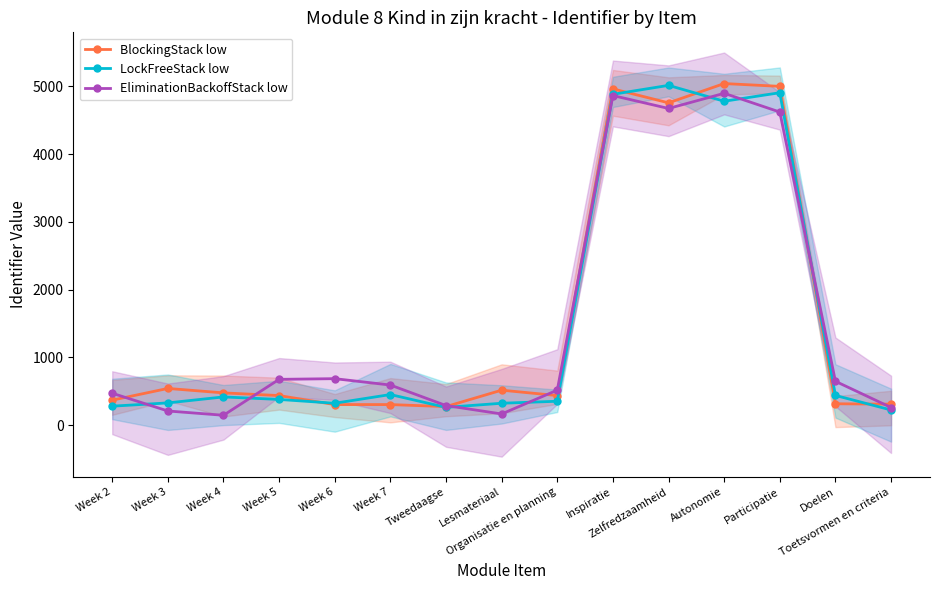

Is it true that LockFreeStack low equals 321.5 at Lesmateriaal?

True